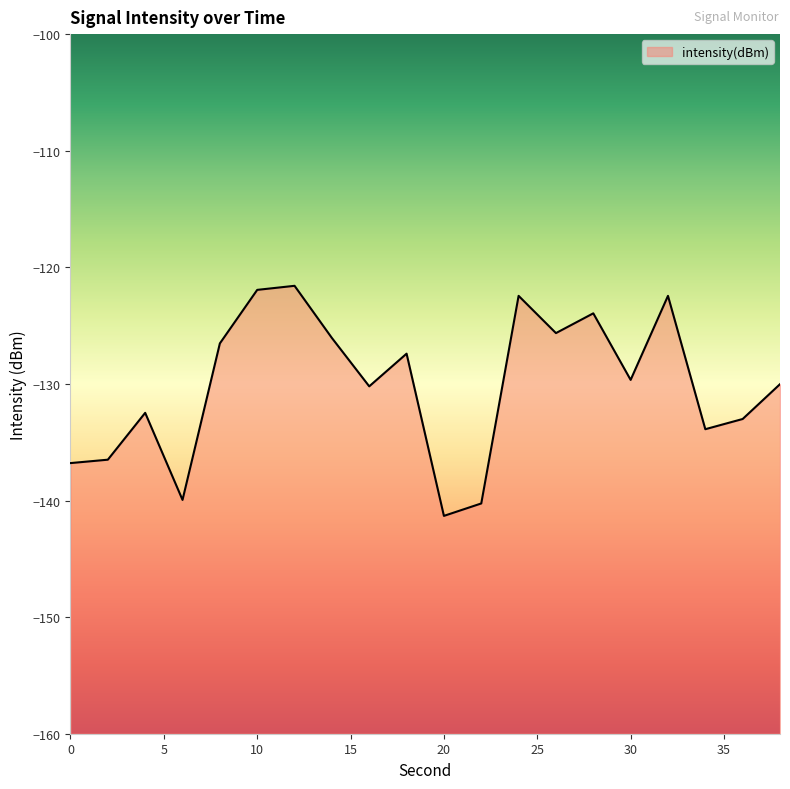

Reading right to left, list all the values displayed in this chart.

-130.0	-133.0	-133.9	-122.4	-129.7	-123.9	-125.6	-122.4	-140.3	-141.3	-127.4	-130.2	-126.1	-121.6	-121.9	-126.5	-139.9	-132.5	-136.5	-136.8